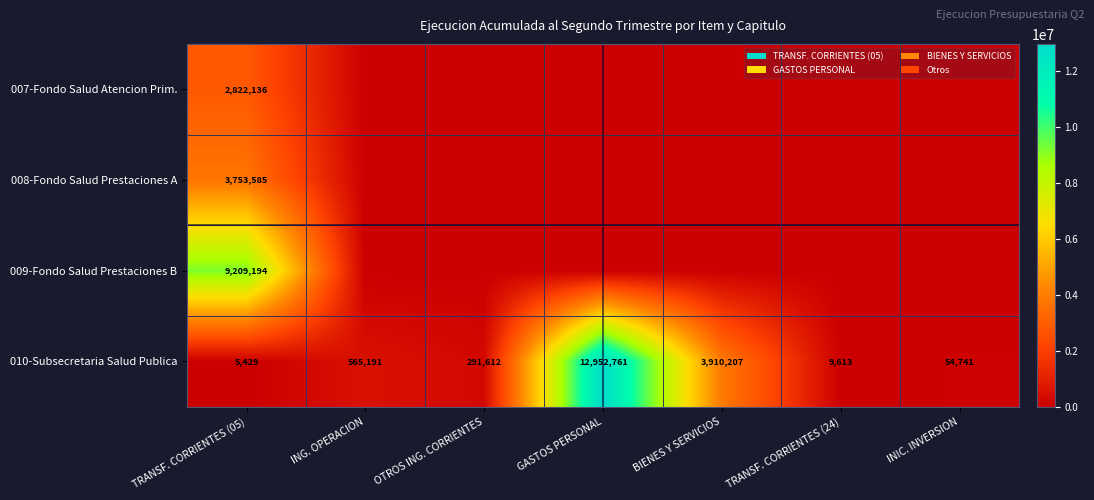

Count the number of categories in the chart.

7